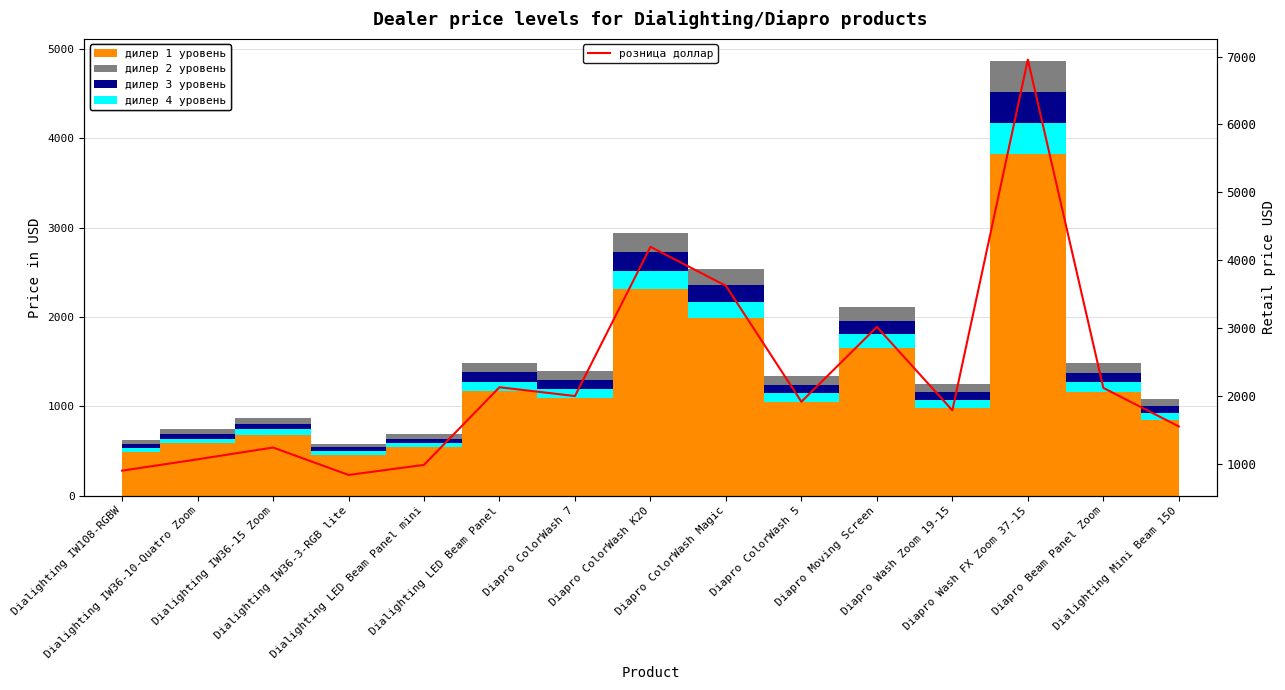

At which label is the value closest to 3894?

Diapro ColorWash Magic